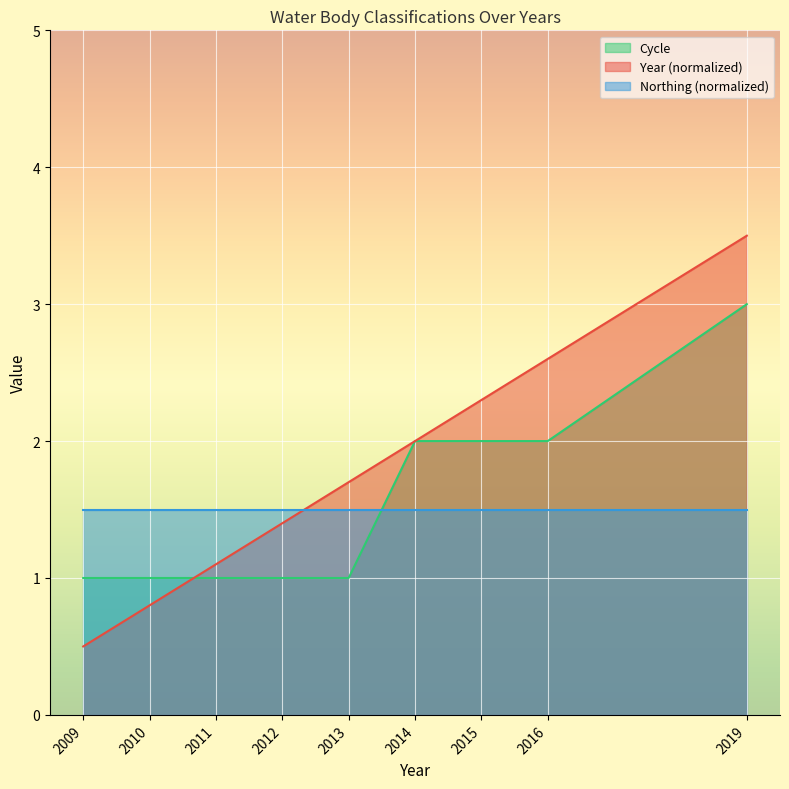

Which series has the largest total across all categories?

Year (normalized)